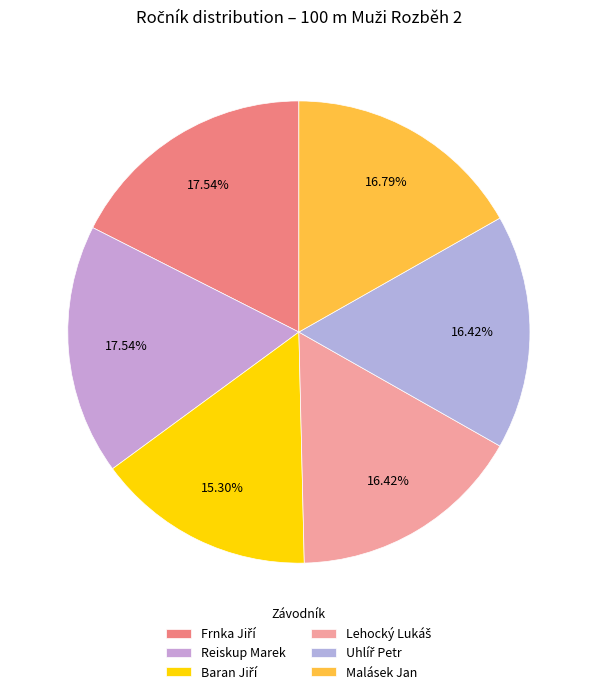

How many slices are in this pie chart?

6